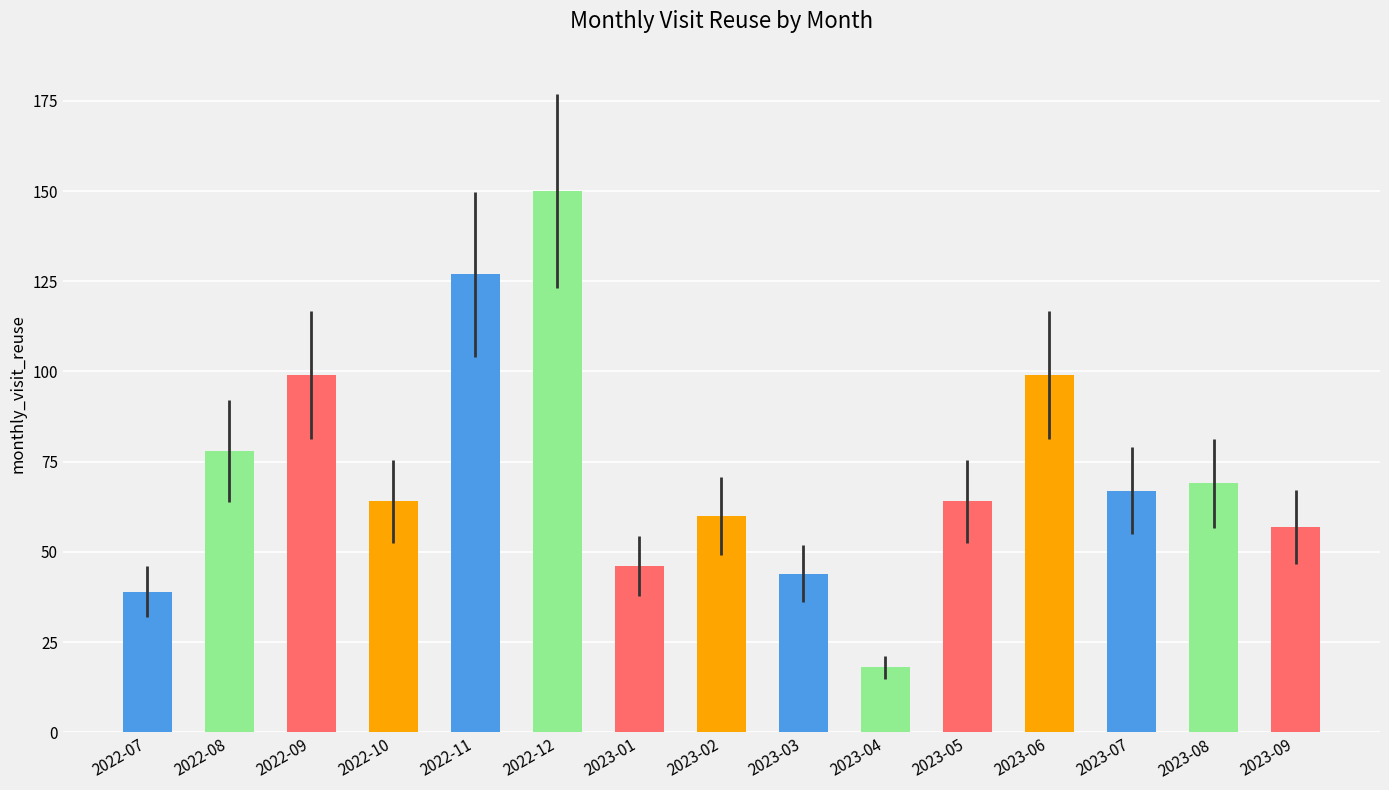

What is the label of the 7th bar from the left?

2023-01